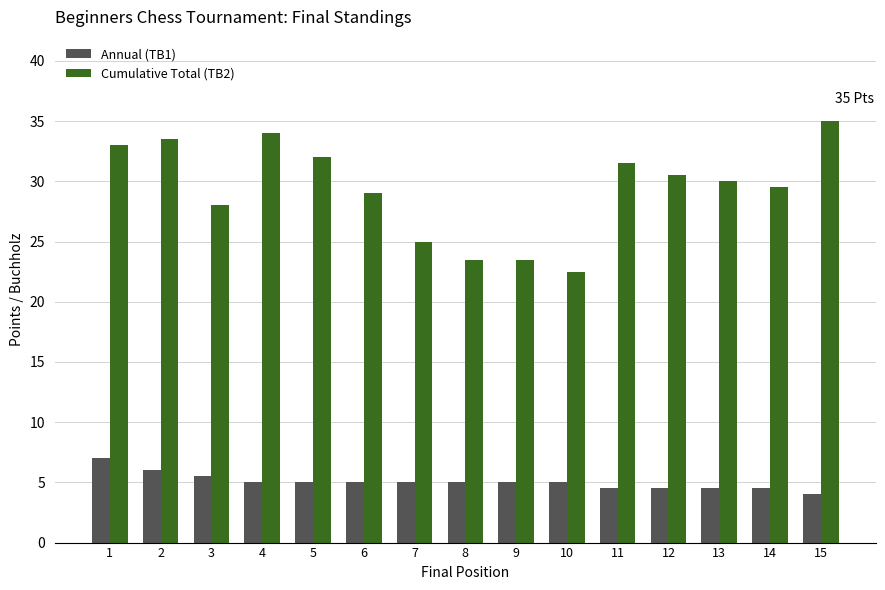

What is the sum of all Cumulative Total (TB2) values?

440.5